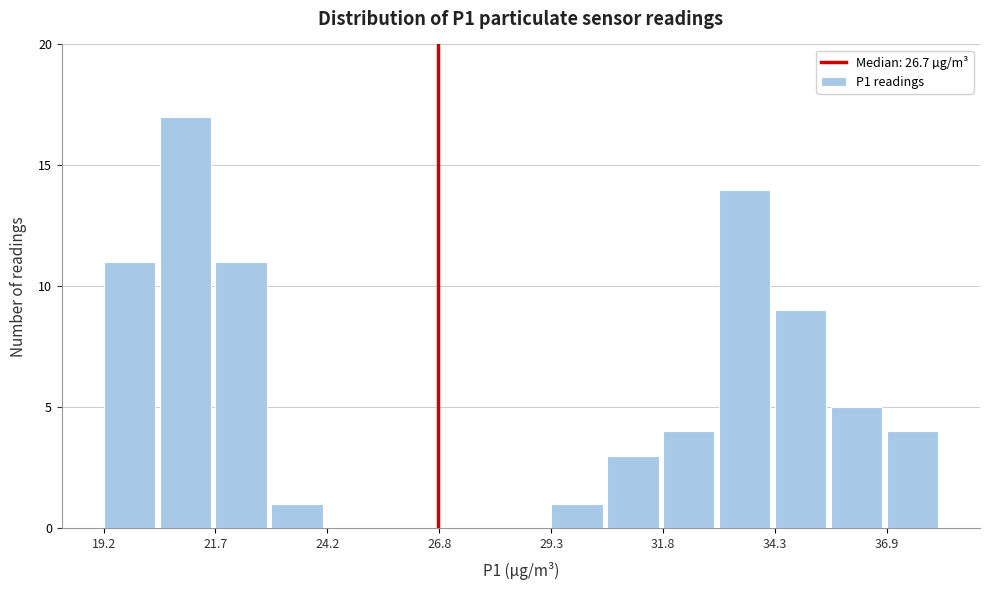

Read against the x-axis, roughly where is the centre of the tallest bar?

21.0